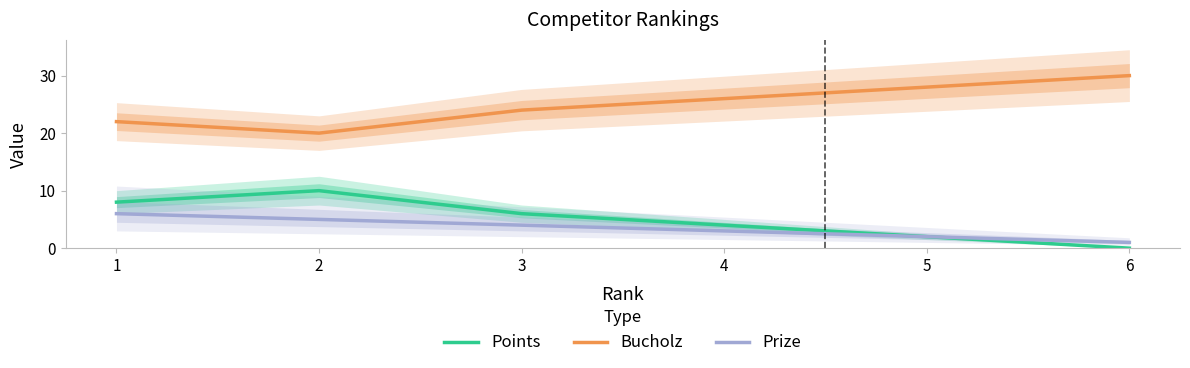

What is the difference between the highest and lowest values at 5?

26